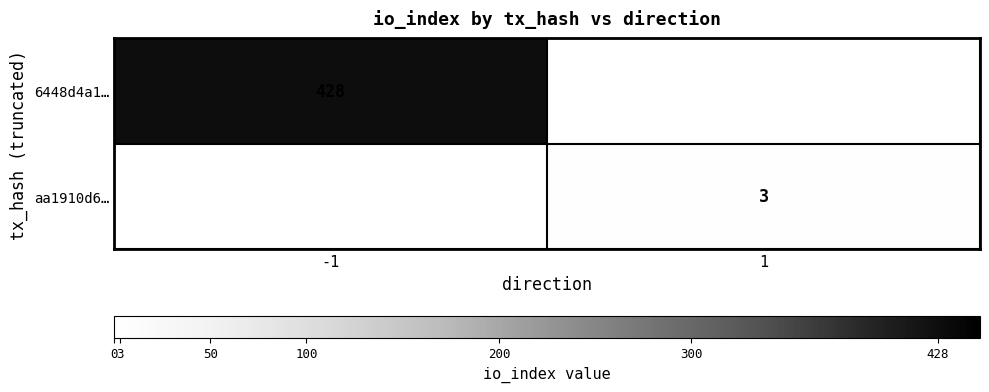

Count the number of categories in the chart.

2